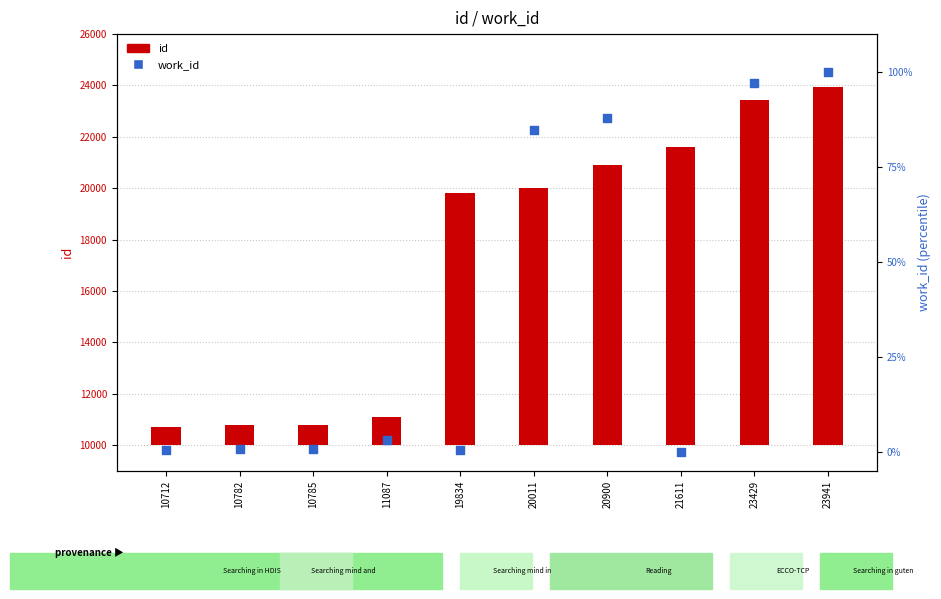

Which series contains the highest Y value?

id